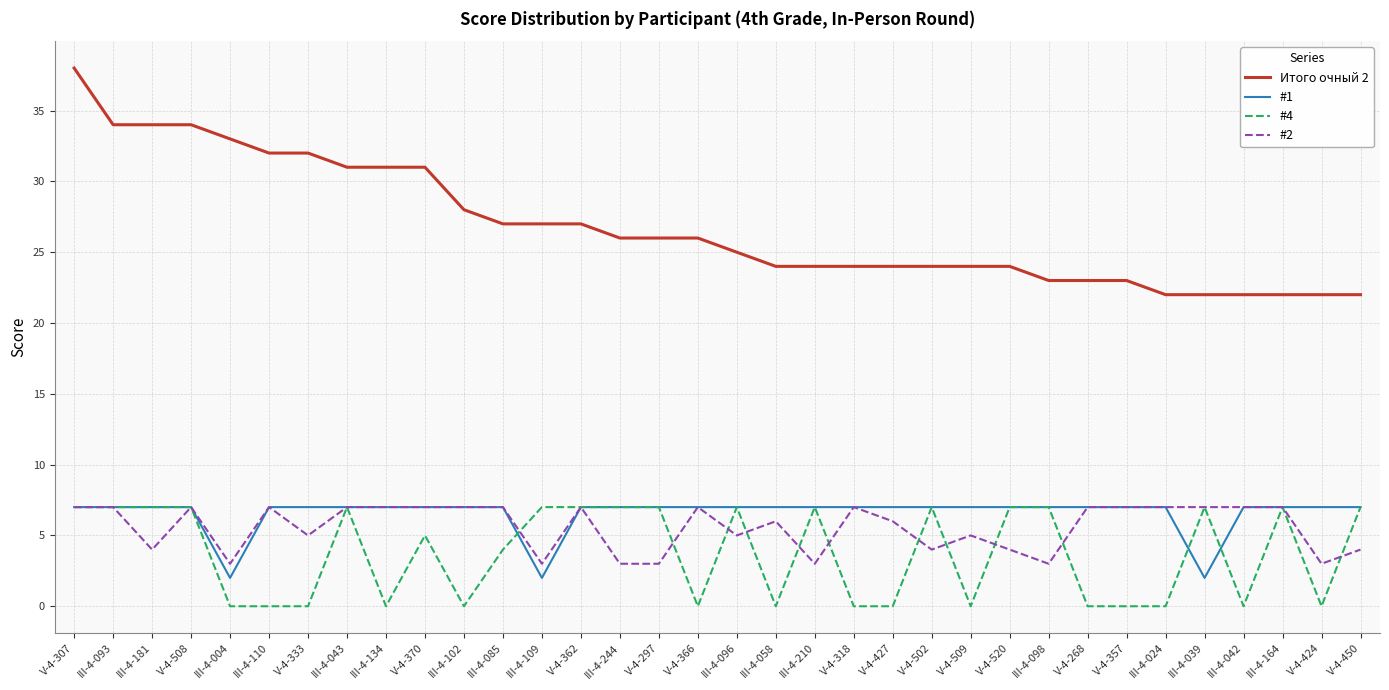

Which series has the widest spread of values?

Итого очный 2